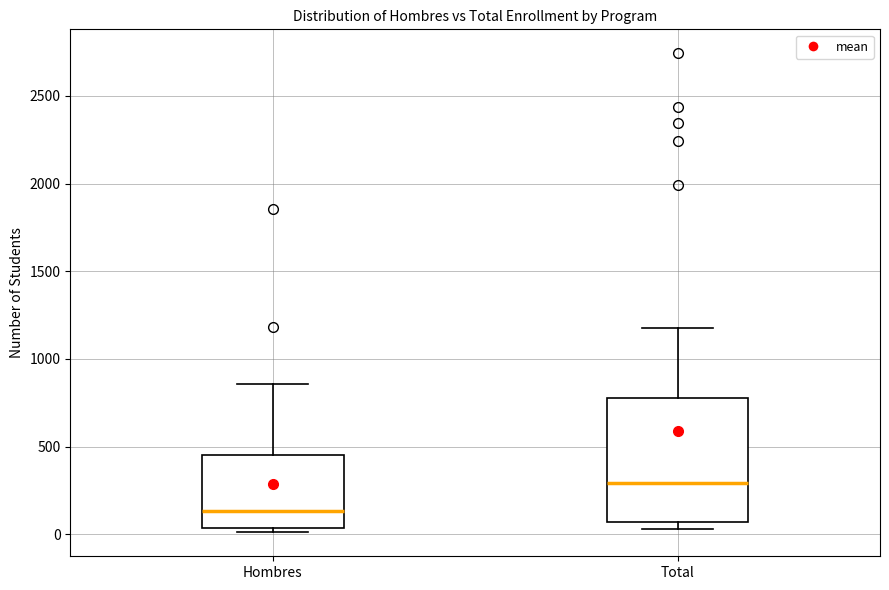

Where does the median line of the box for Total sit on the y-axis? The values are not printed on the chart, so give them approximately, as read against the axis.

300